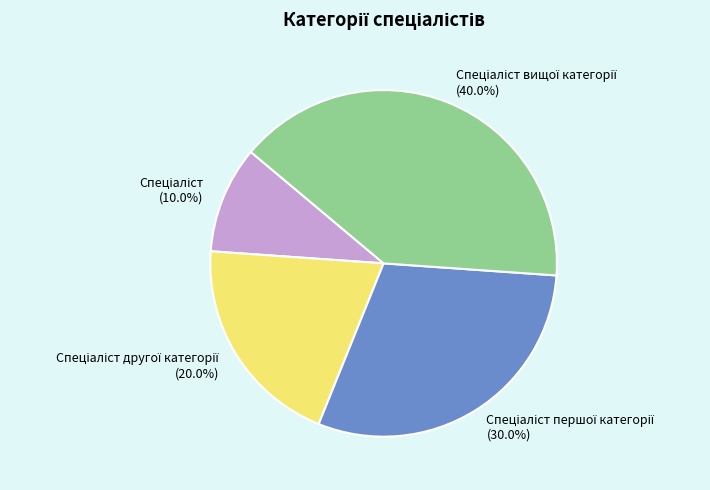

How many slices are in this pie chart?

4